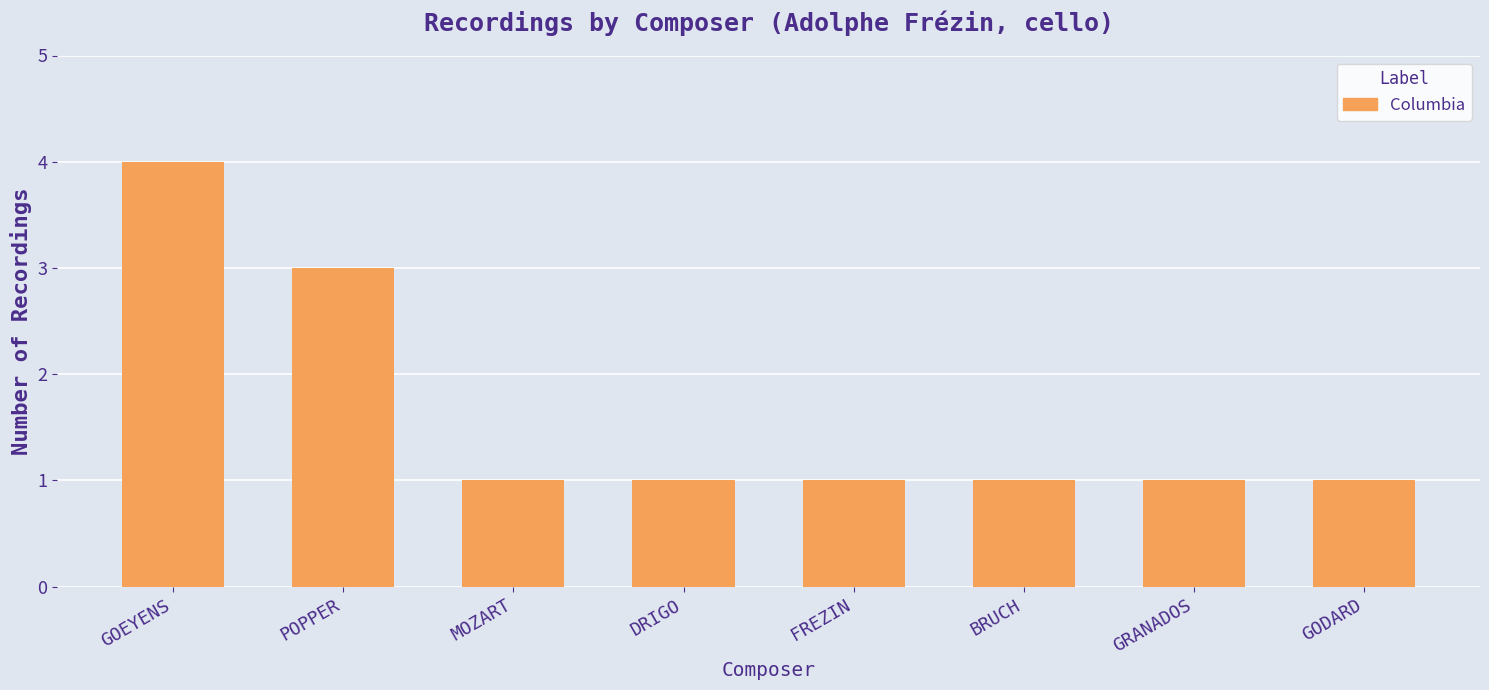

Read the value at MOZART.

1